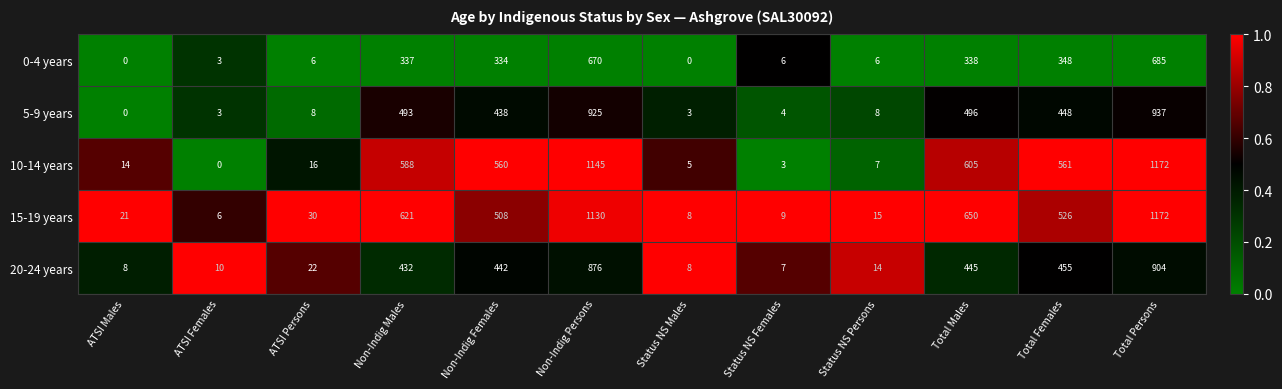

What is the approximate value of 15-19 years at ATSI Males?

21